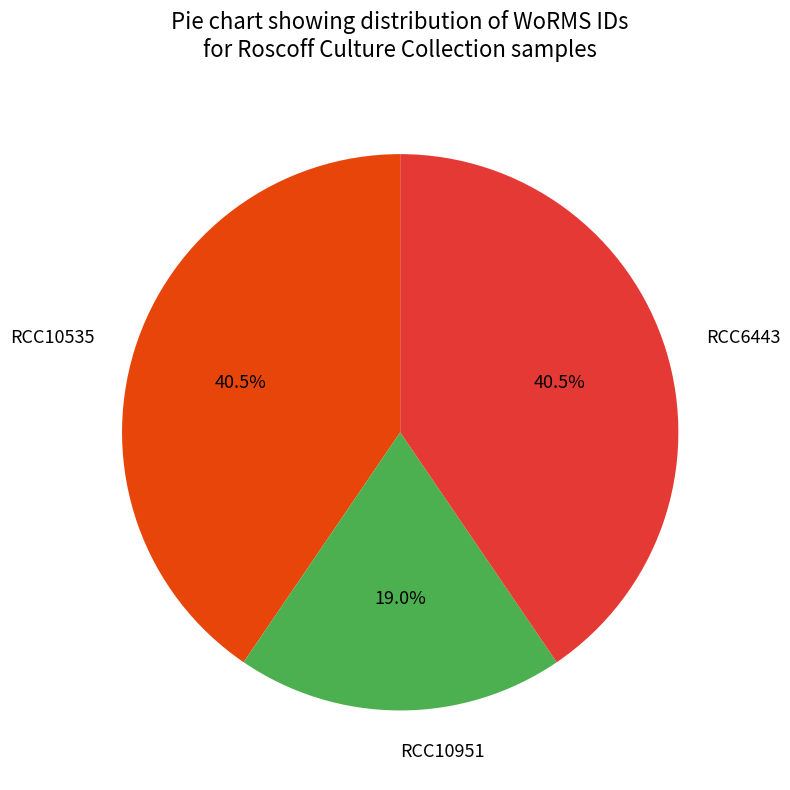

Combined, do RCC10951 and RCC10535 account for over 50%?

Yes